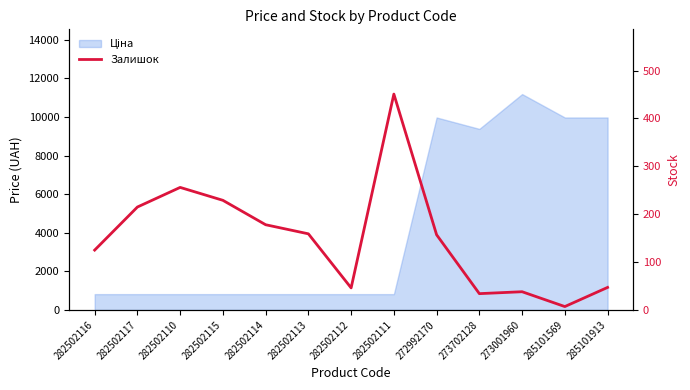

What is the change in value from 282502113 to 272992170?

-2